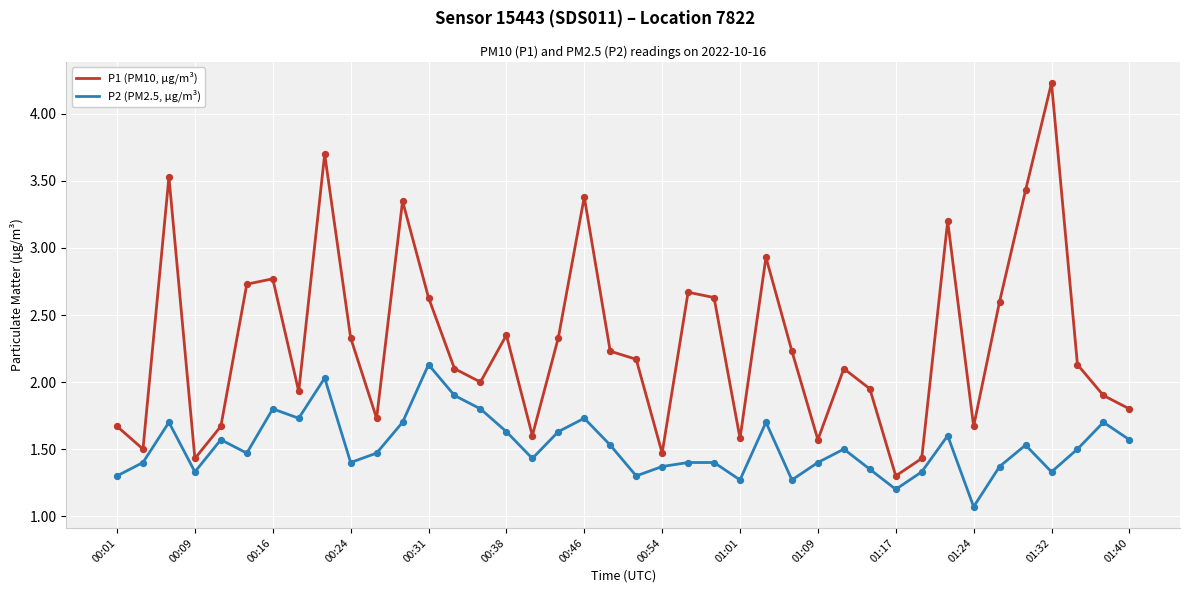

What are all the series names shown in the legend?

P1 (PM10, µg/m³), P2 (PM2.5, µg/m³)